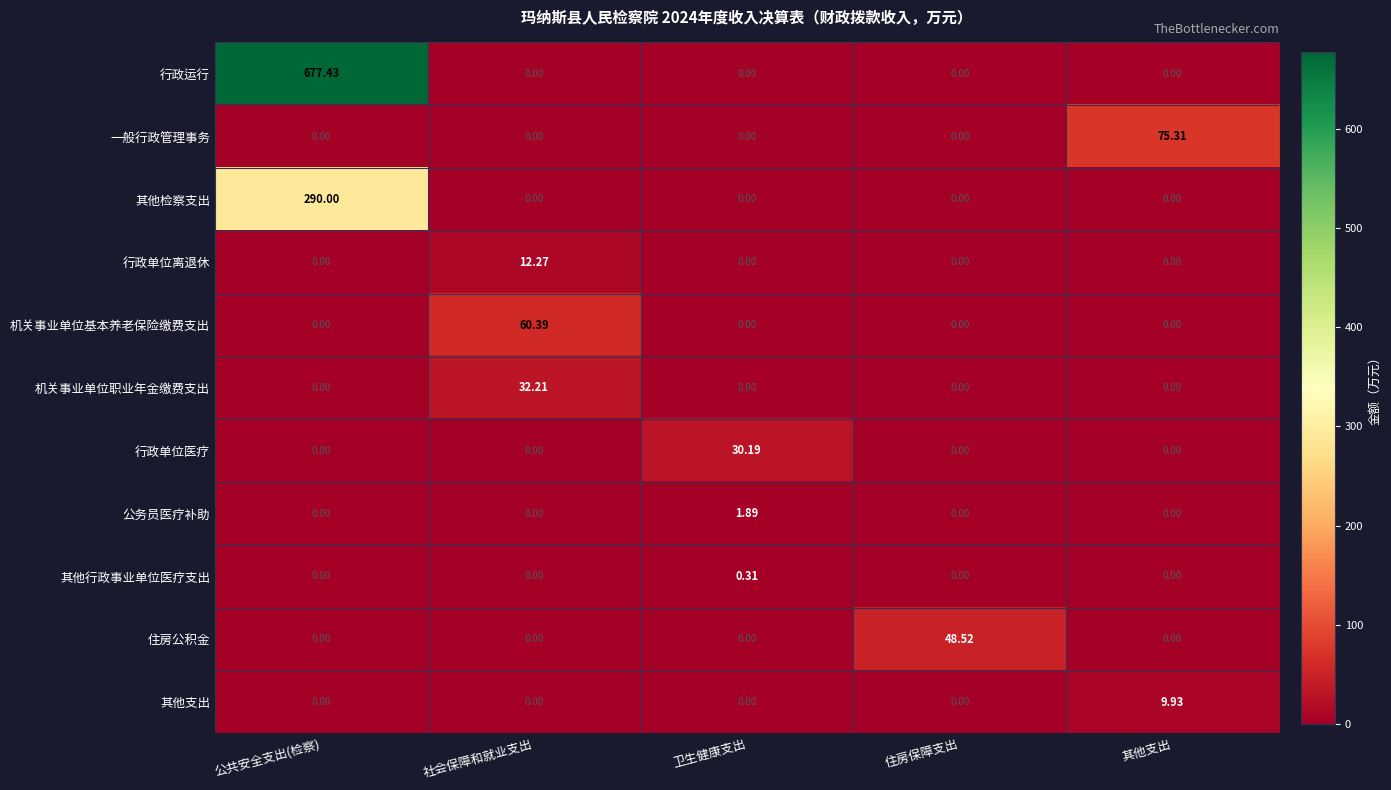

How many data points does each series have?

5